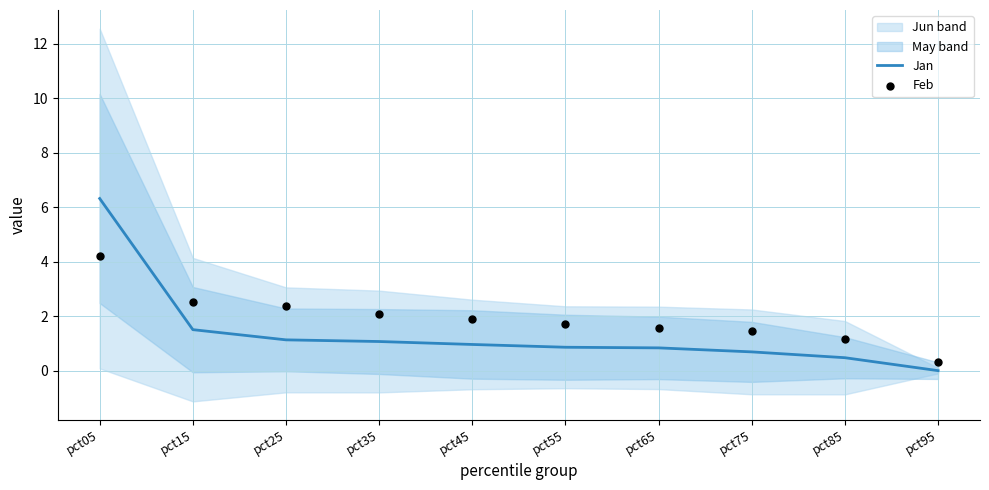

At which label is Jan closest to 3?

pct15